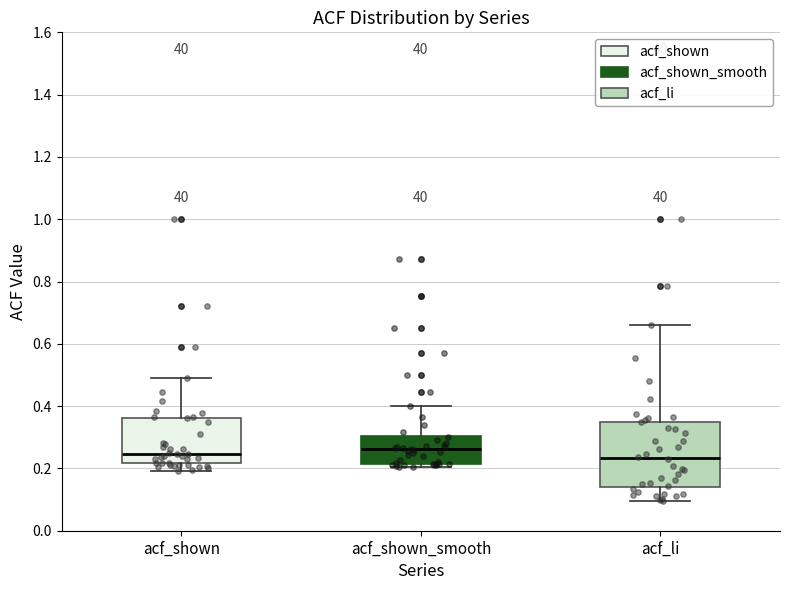

Reading left to right, read every box against the y-axis: the position of its median line, the range the box covers, and the ends of its whiskers. The values are not printed on the chart, so give them approximately, as read against the axis.

acf_shown: median 0.24, box 0.22 to 0.36, whiskers 0.20 to 0.50
acf_shown_smooth: median 0.26, box 0.22 to 0.30, whiskers 0.20 to 0.40
acf_li: median 0.24, box 0.14 to 0.34, whiskers 0.10 to 0.66